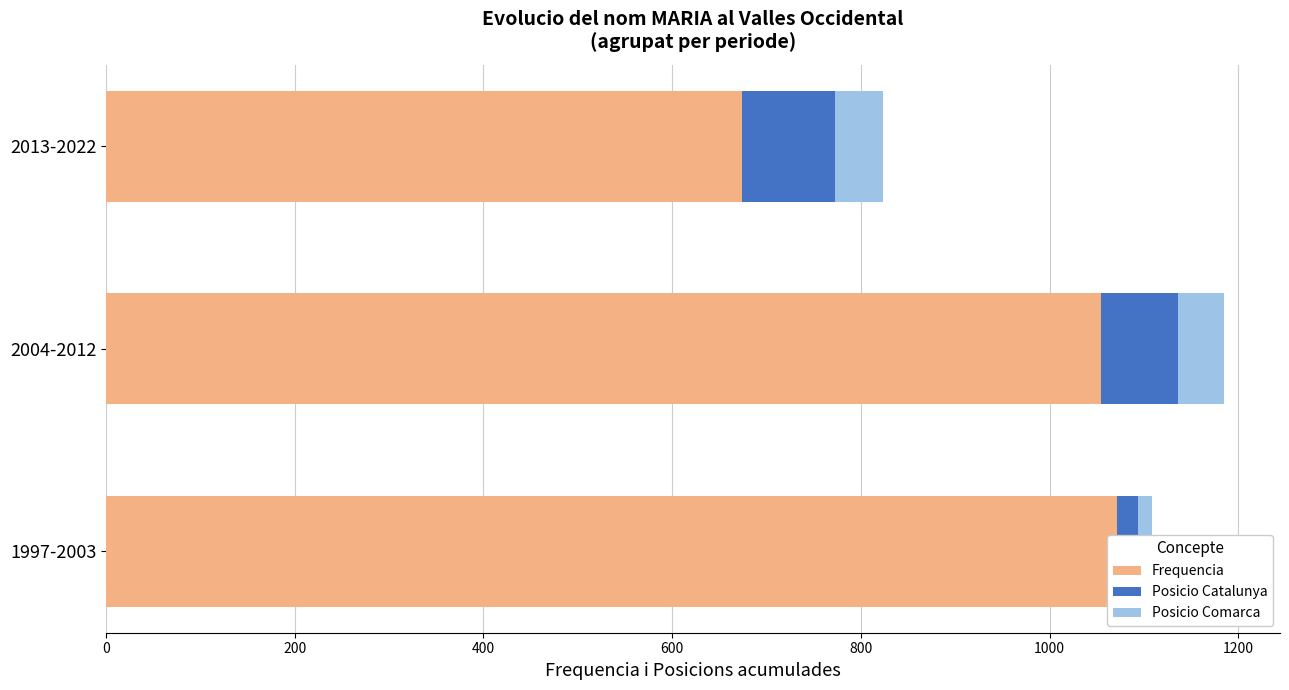

Rank the series by their maximum value, from lowest to highest.

Posicio Comarca, Posicio Catalunya, Frequencia